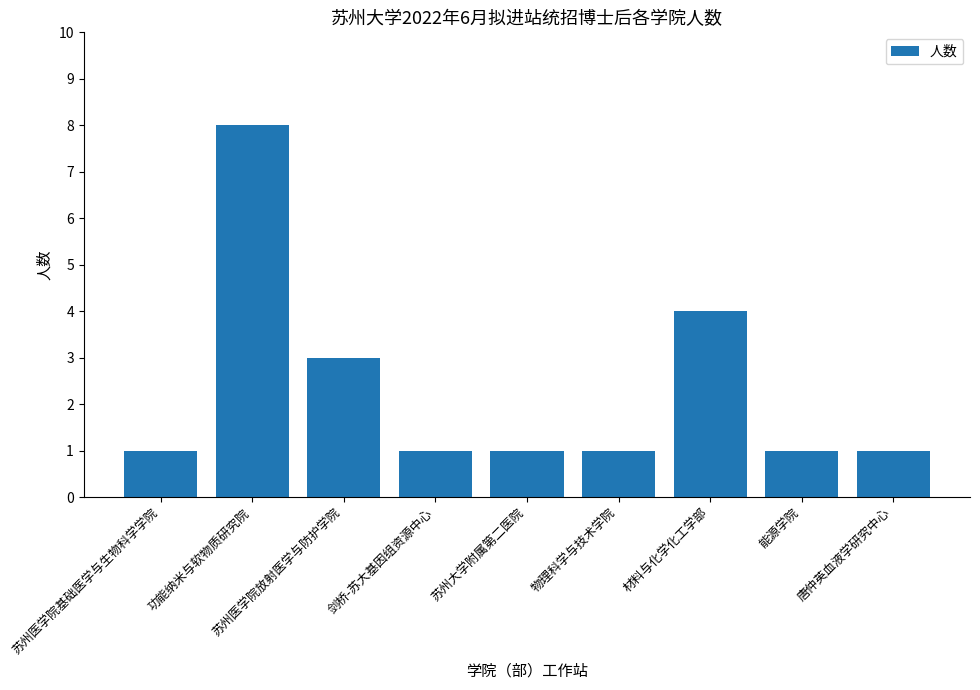

What position from the left is 材料与化学化工学部?

7